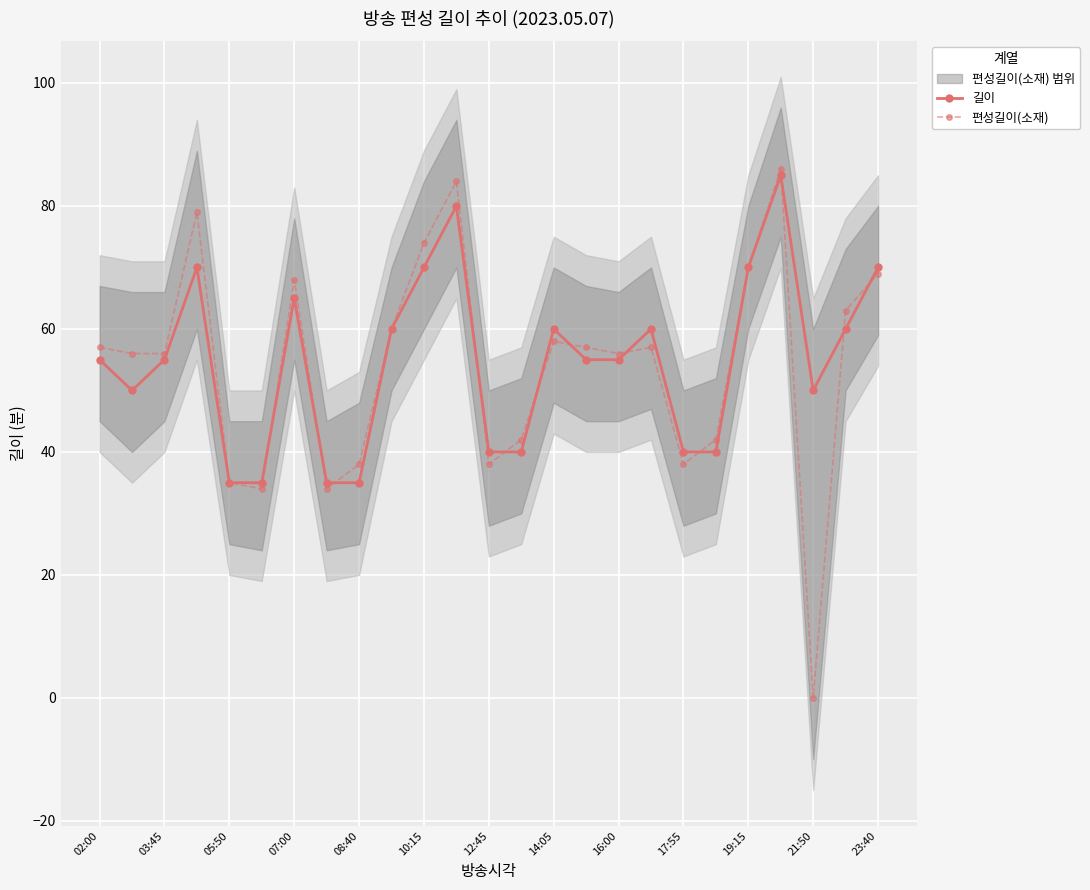

What is the maximum value for 편성길이(소재)?

86